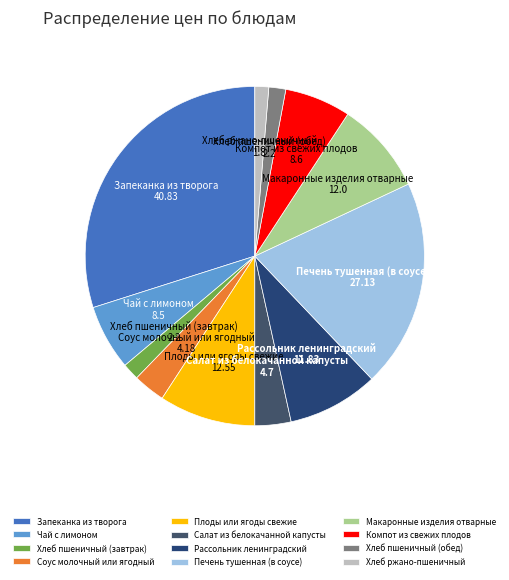

Between Запеканка из творога and Хлеб ржано-пшеничный, which is larger?

Запеканка из творога